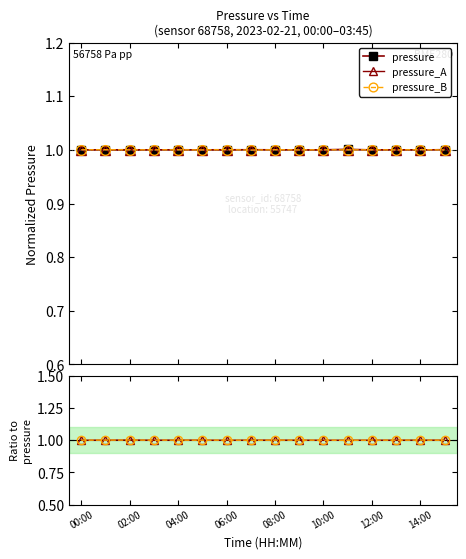

At which label does pressure_B first exceed 1?

02:00